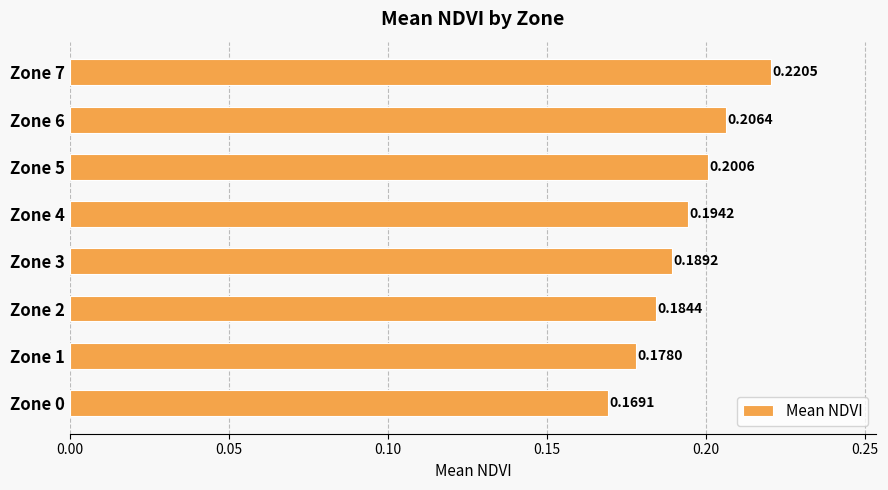

Count the number of categories in the chart.

8